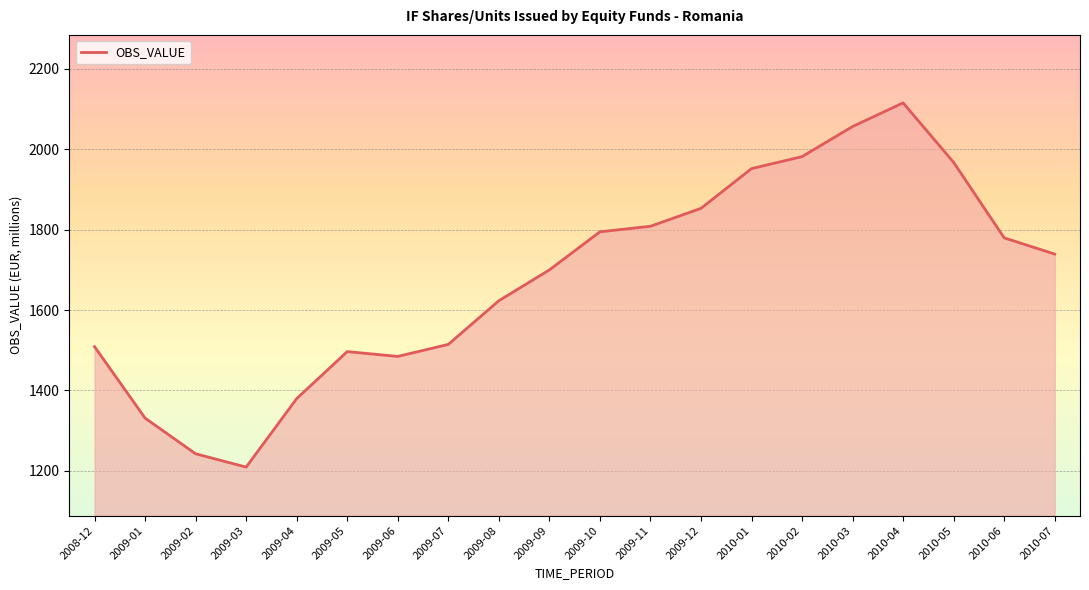

Is it true that the value at 2009-06 is 1484.5?

True